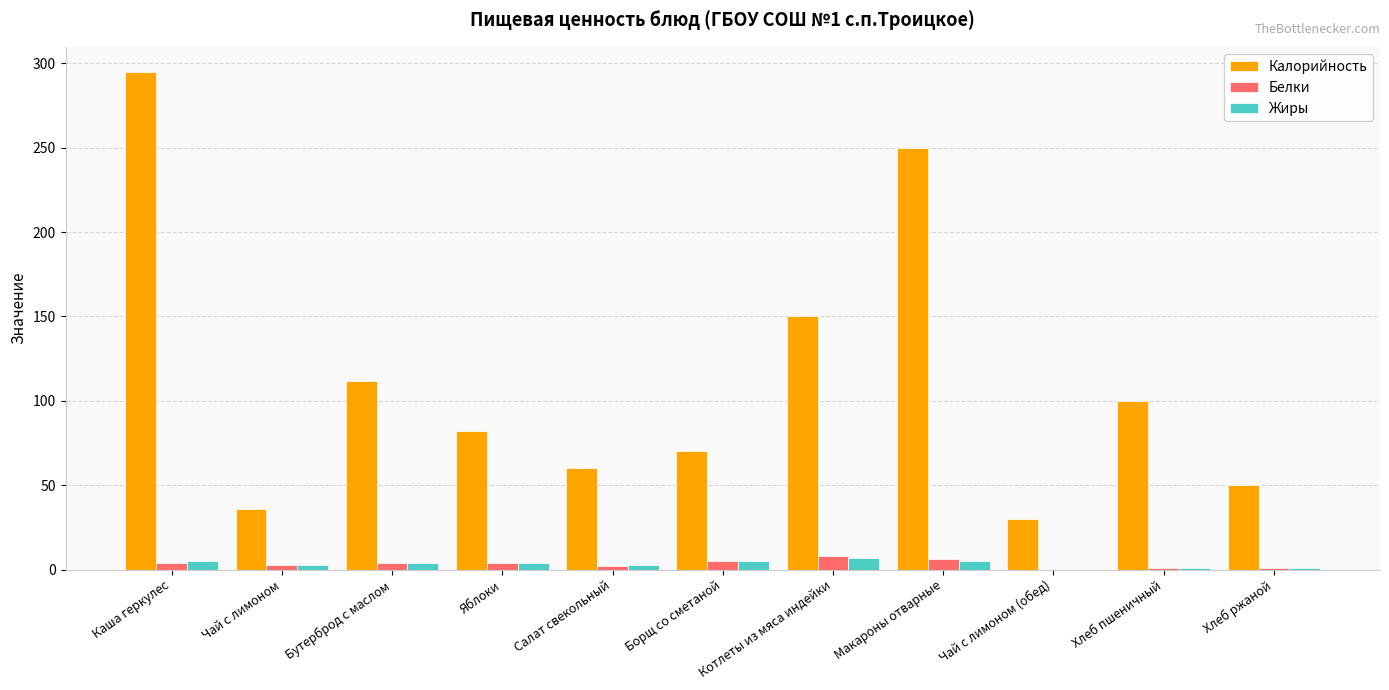

At which category is the sum across all series the highest?

Каша геркулес